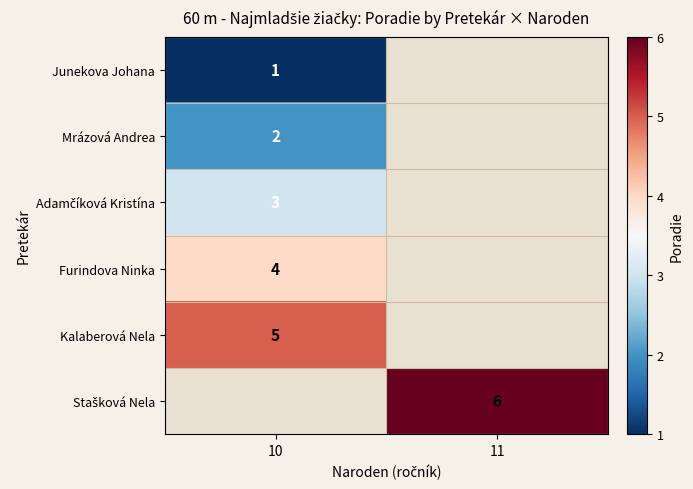

The value of Mrázová Andrea at 10 is 2. True or false?

True